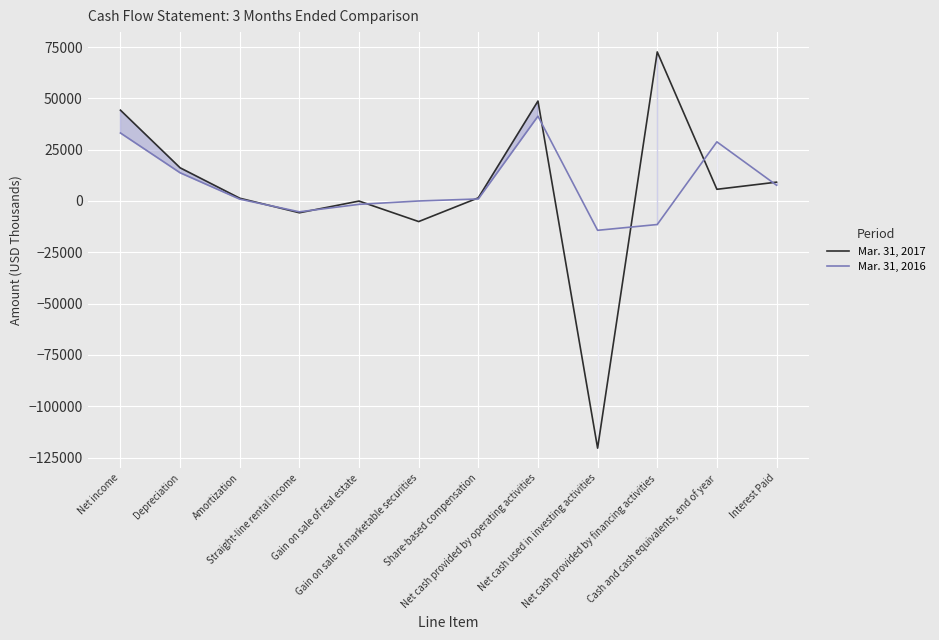

Between Gain on sale of marketable securities and Gain on sale of real estate, which is larger?

Gain on sale of real estate